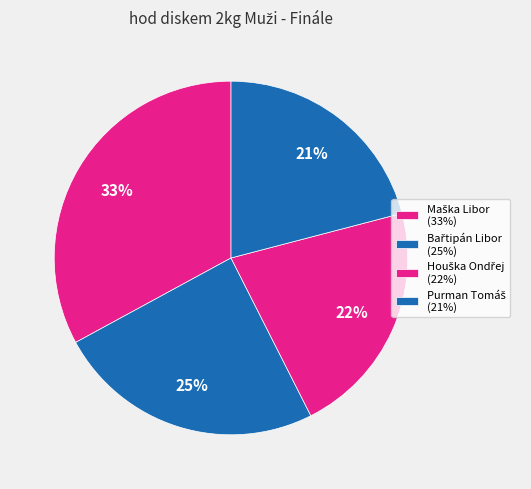

To the nearest percent, what is the difference between the Houška Ondřej and Bařtipán Libor slice percentages?

3%